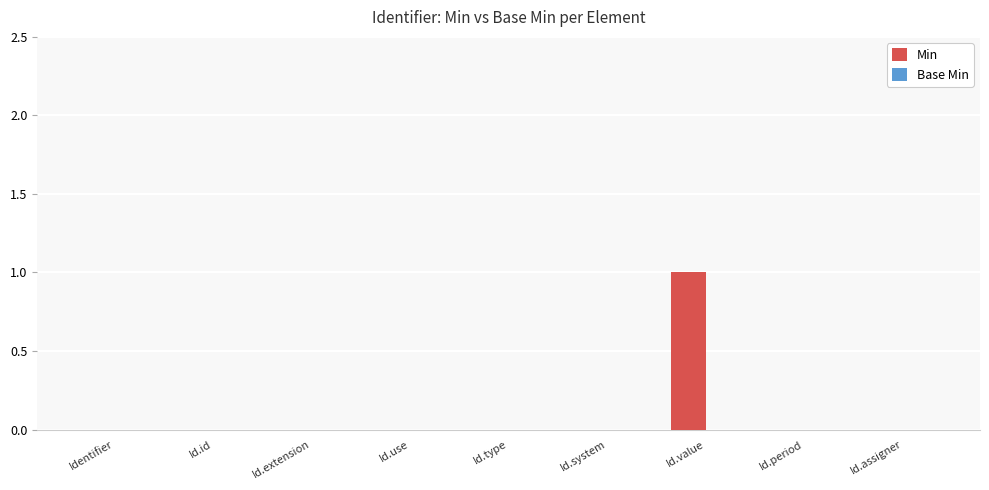

Which label corresponds to the largest value in the chart?

Id.value